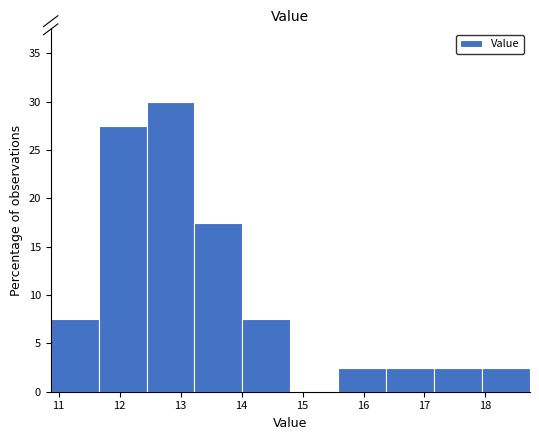

Reading left to right, list every bar in this chart as the range it spans on the x-axis followed by its height. Neither the bar edges nor the heights are printed on the chart, so give them approximately, as read against the axes.

10.9 to 11.7: 7.5
11.7 to 12.4: 27.5
12.4 to 13.2: 30.0
13.2 to 14.0: 17.5
14.0 to 14.8: 7.5
14.8 to 15.6: 0
15.6 to 16.4: 2.5
16.4 to 17.2: 2.5
17.2 to 17.9: 2.5
17.9 to 18.7: 2.5